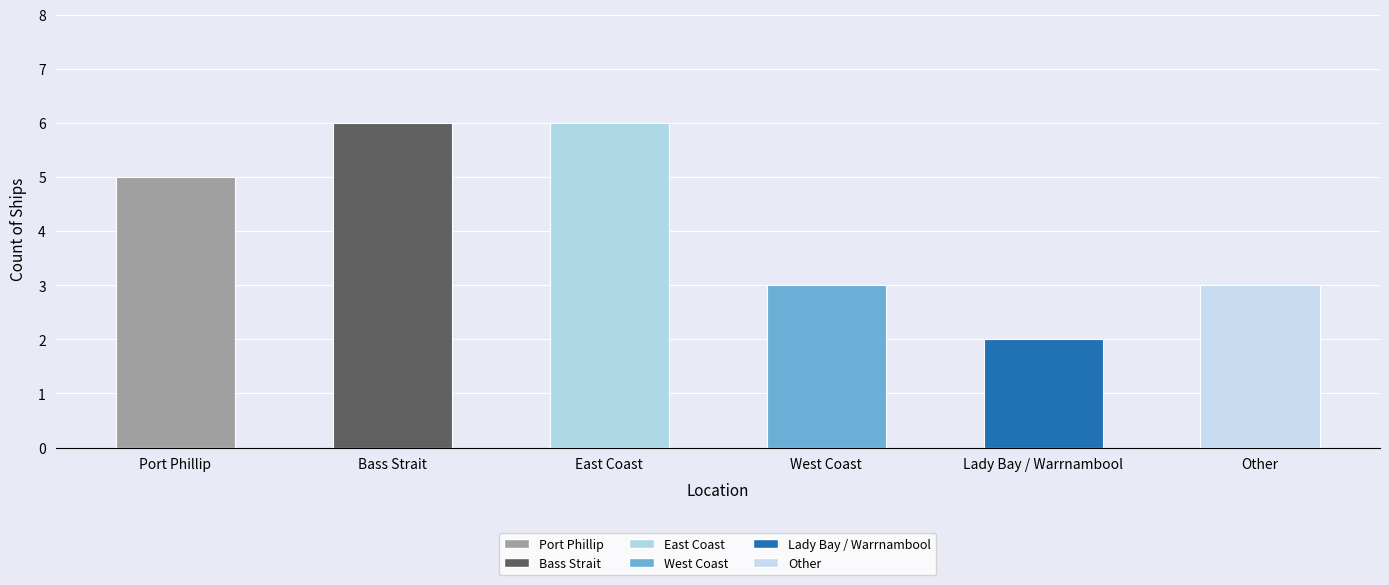

What is the smallest value displayed?

2